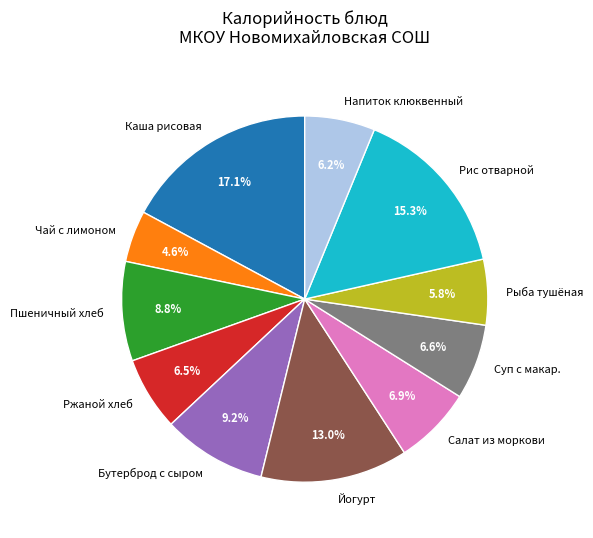

Which slice is the largest?

Каша рисовая